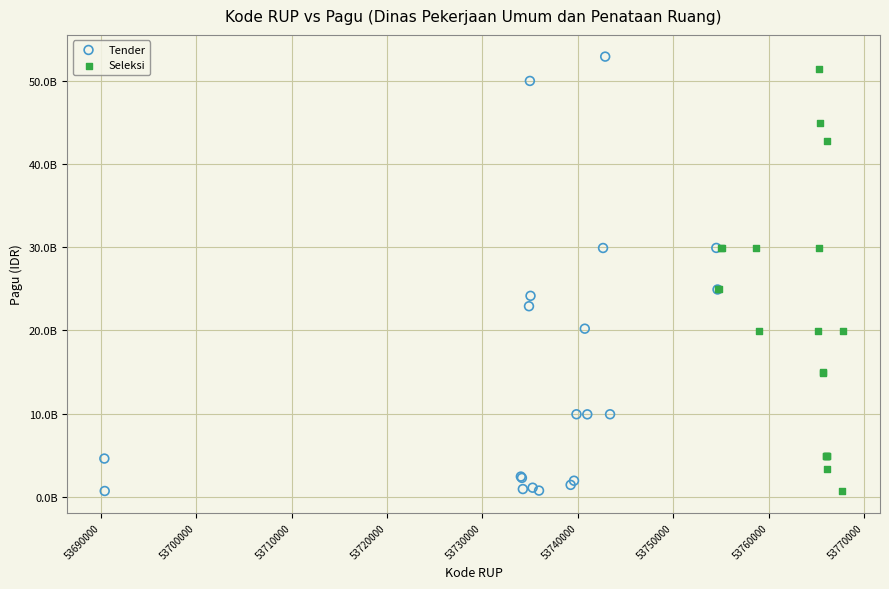

What are all the series names shown in the legend?

Tender, Seleksi